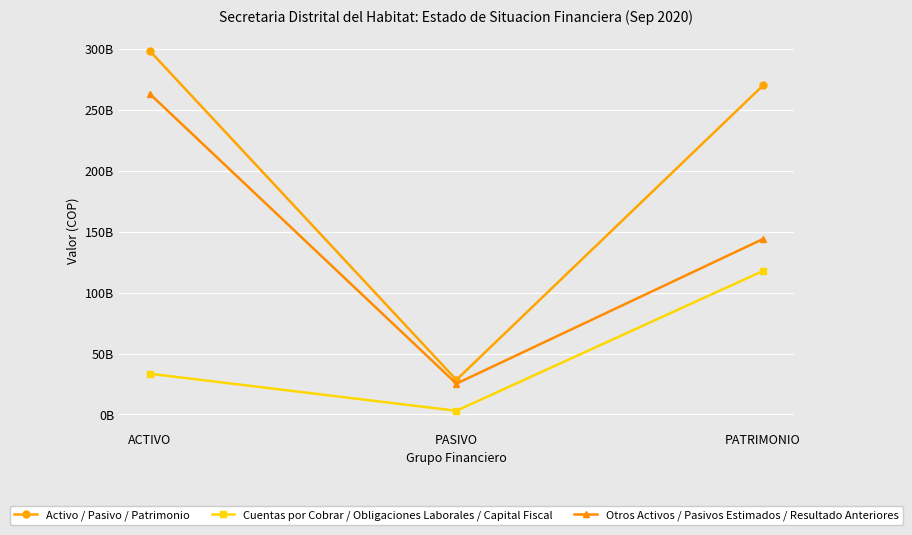

At ACTIVO, list the series in order from largest to smallest.

Activo / Pasivo / Patrimonio, Otros Activos / Pasivos Estimados / Resultado Anteriores, Cuentas por Cobrar / Obligaciones Laborales / Capital Fiscal